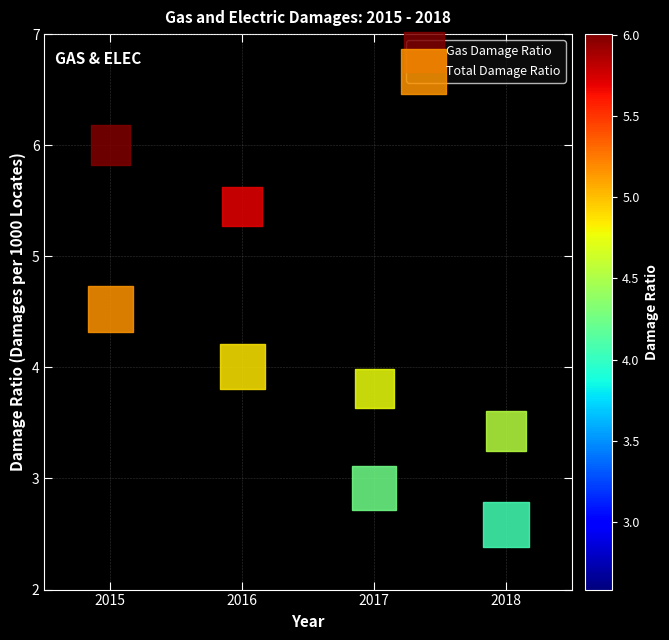

Across all data points, what is the range of Y values (max minus min)?

3.4